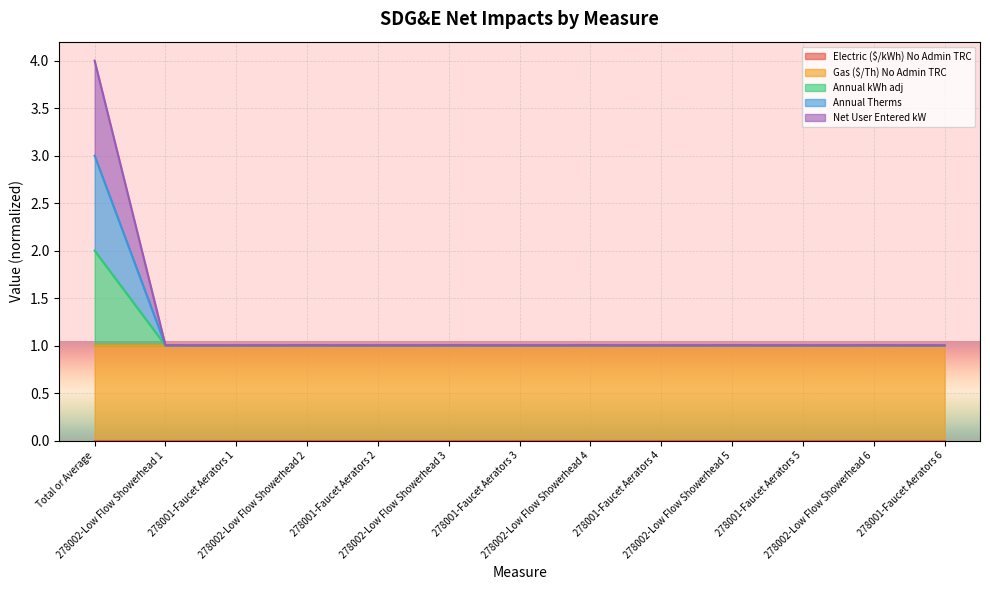

At how many categories does at least one series exceed 3?

1